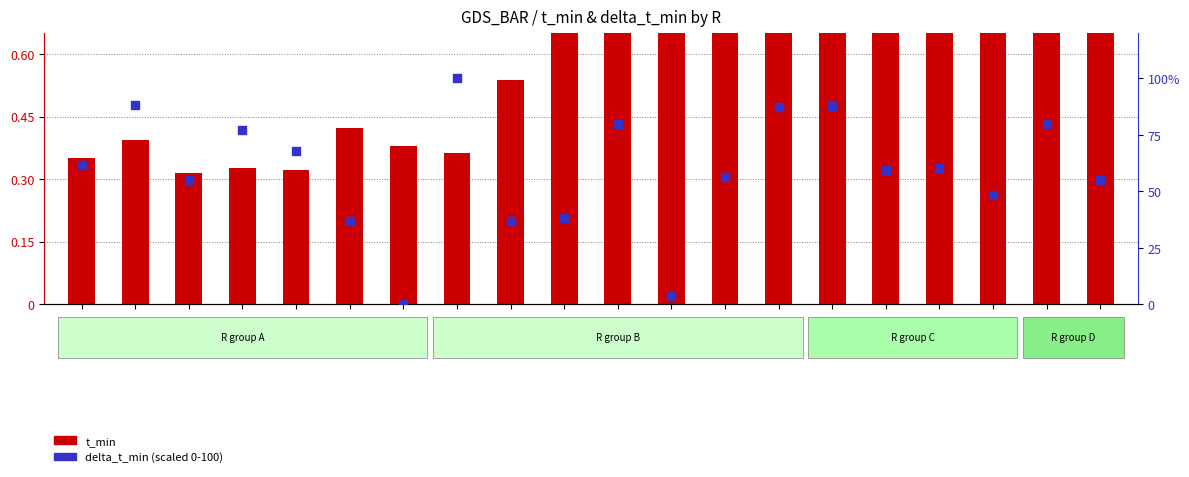

What is the total value across all series at R1?

4.5